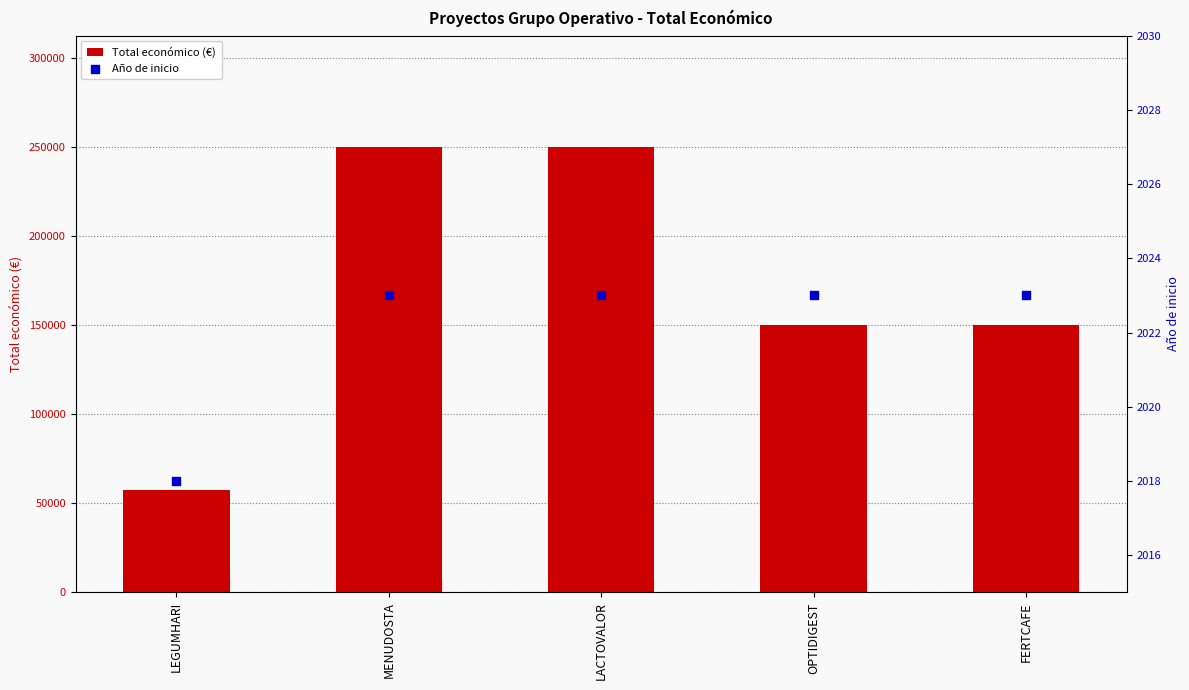

Which series has the largest total across all categories?

Total económico (€)